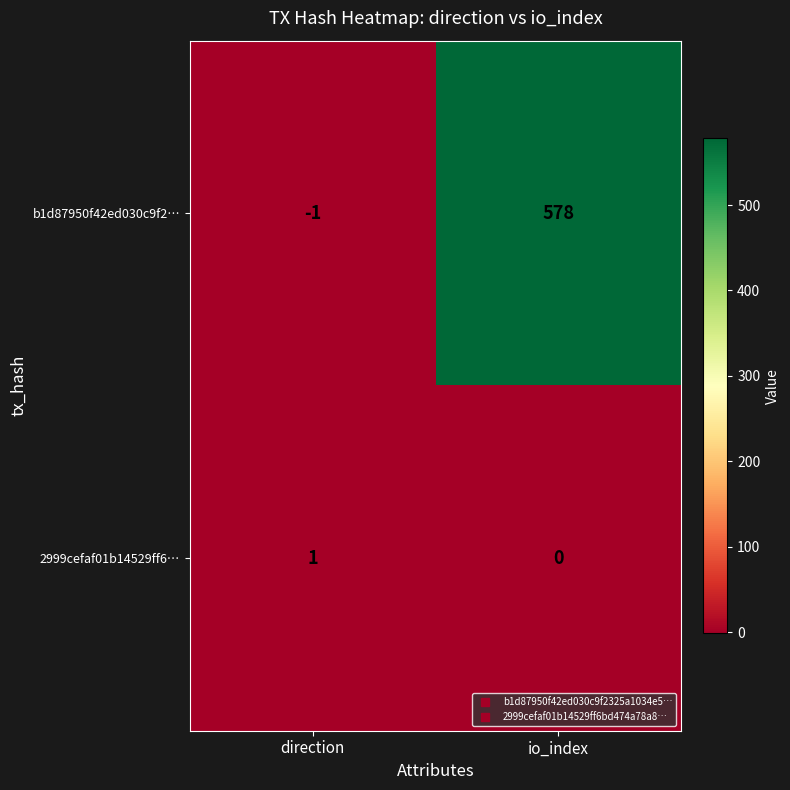

Which series changed the most between direction and io_index?

b1d87950f42ed030c9f2…